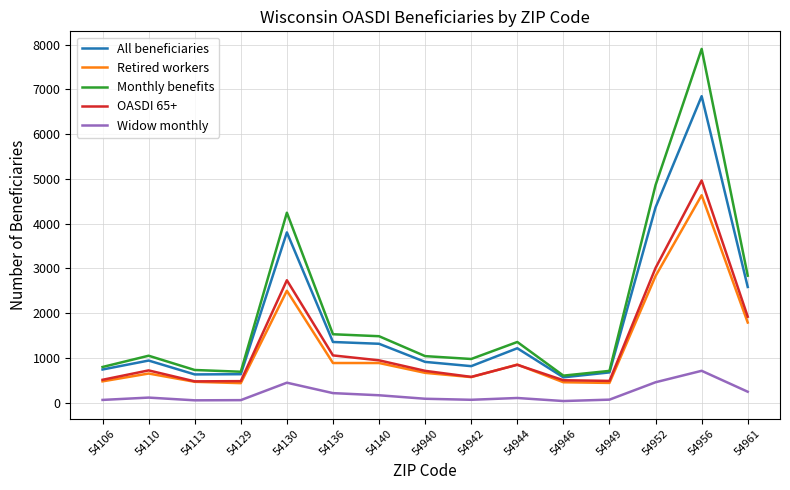

Between 54944 and 54956, which series saw the biggest shift?

Monthly benefits